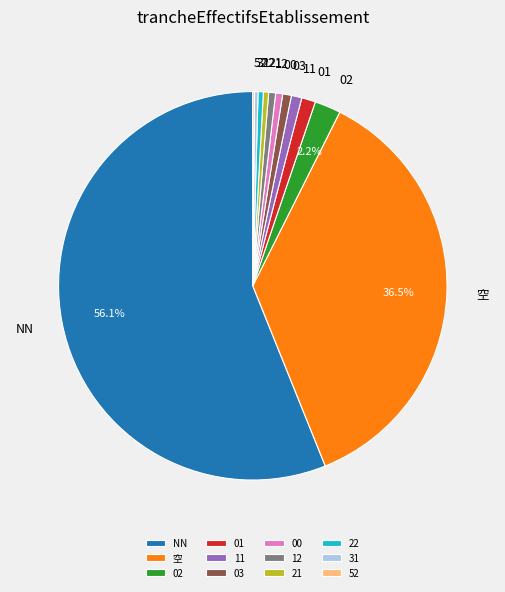

Between NN and 空, which is larger?

NN